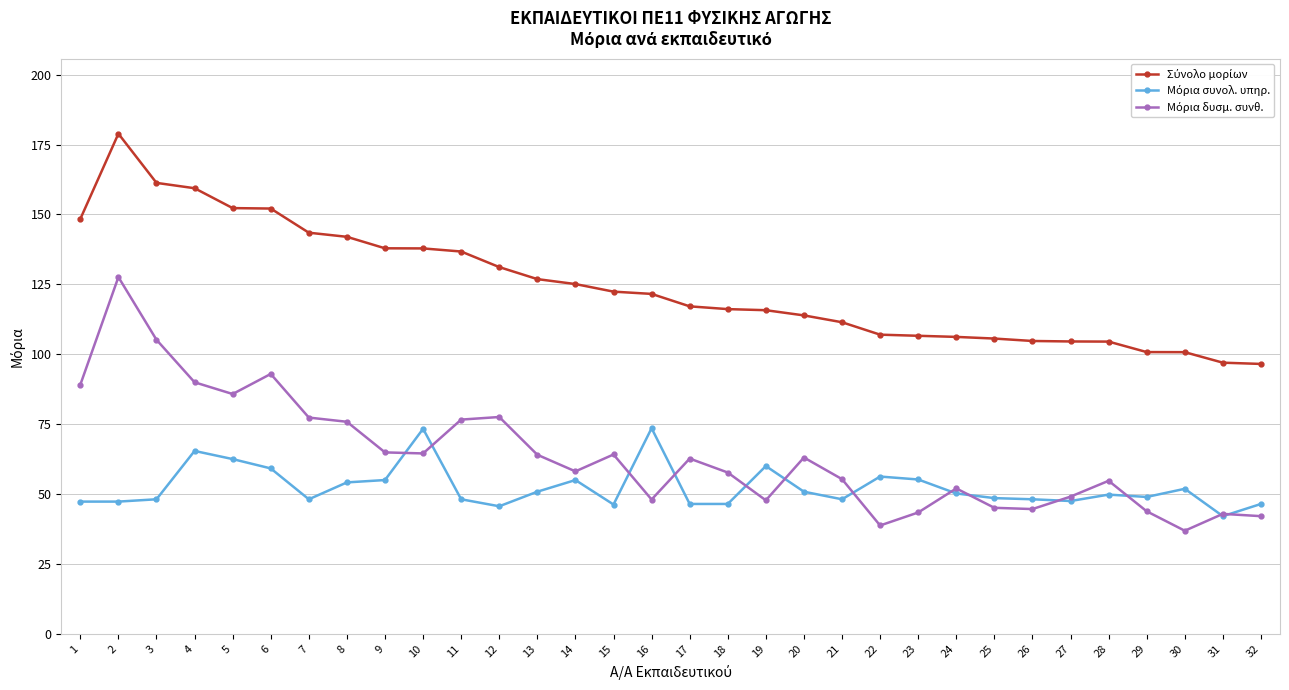

What is the difference between the highest and lowest values at 3?

113.2